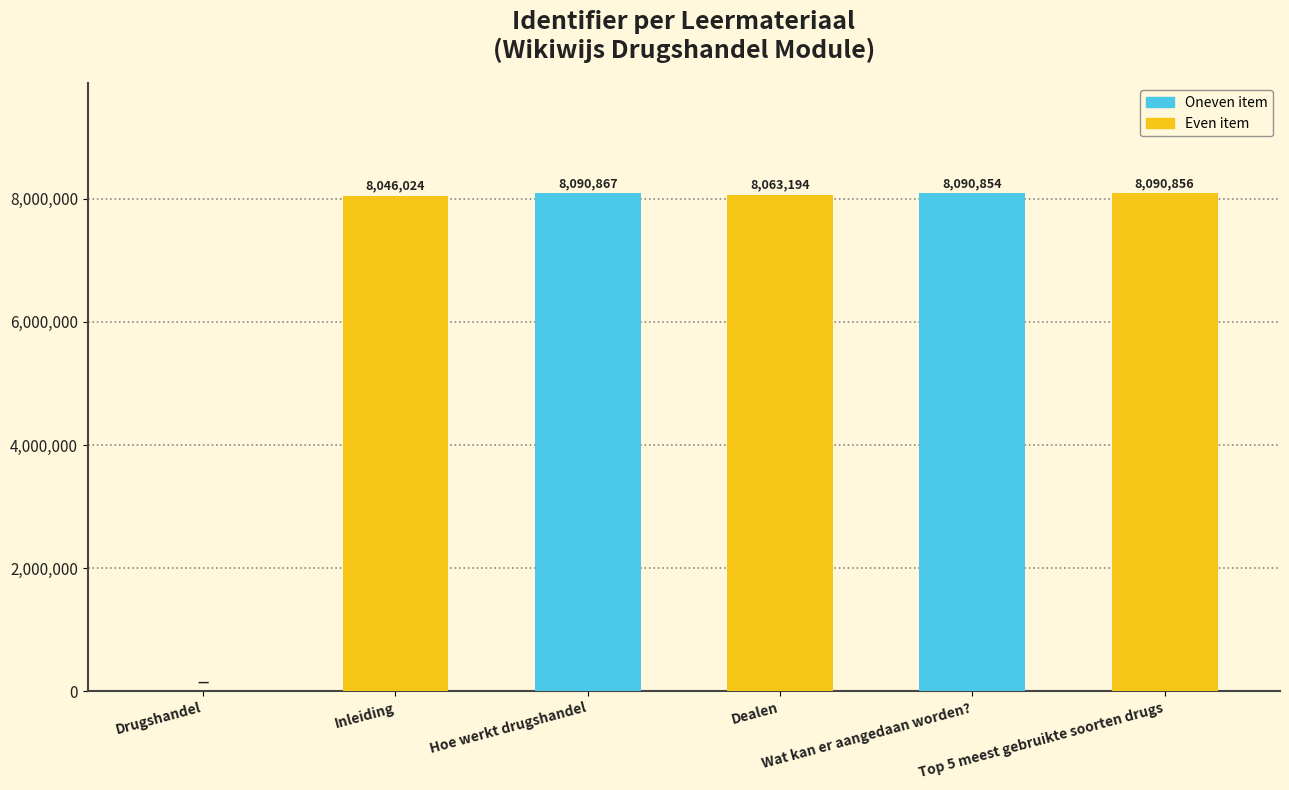

Approximately how many times larger is the value at Wat kan er aangedaan worden? compared to Inleiding?

1.0